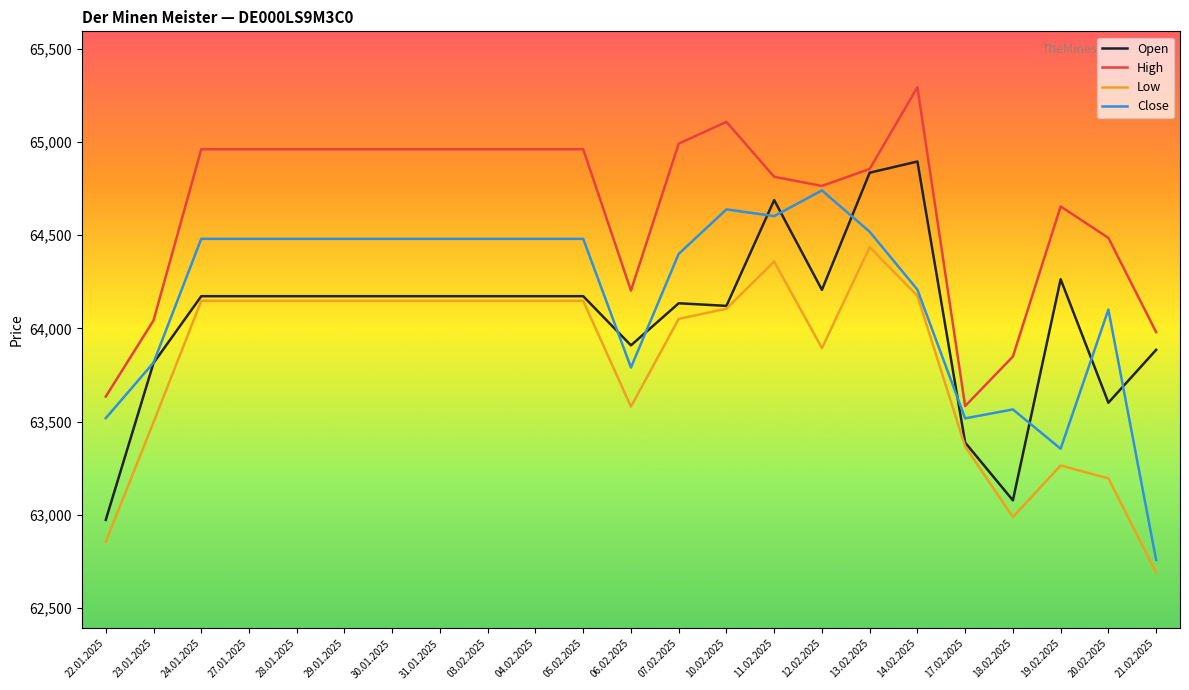

What is the difference between the maximum and minimum values in the Open series?

1924